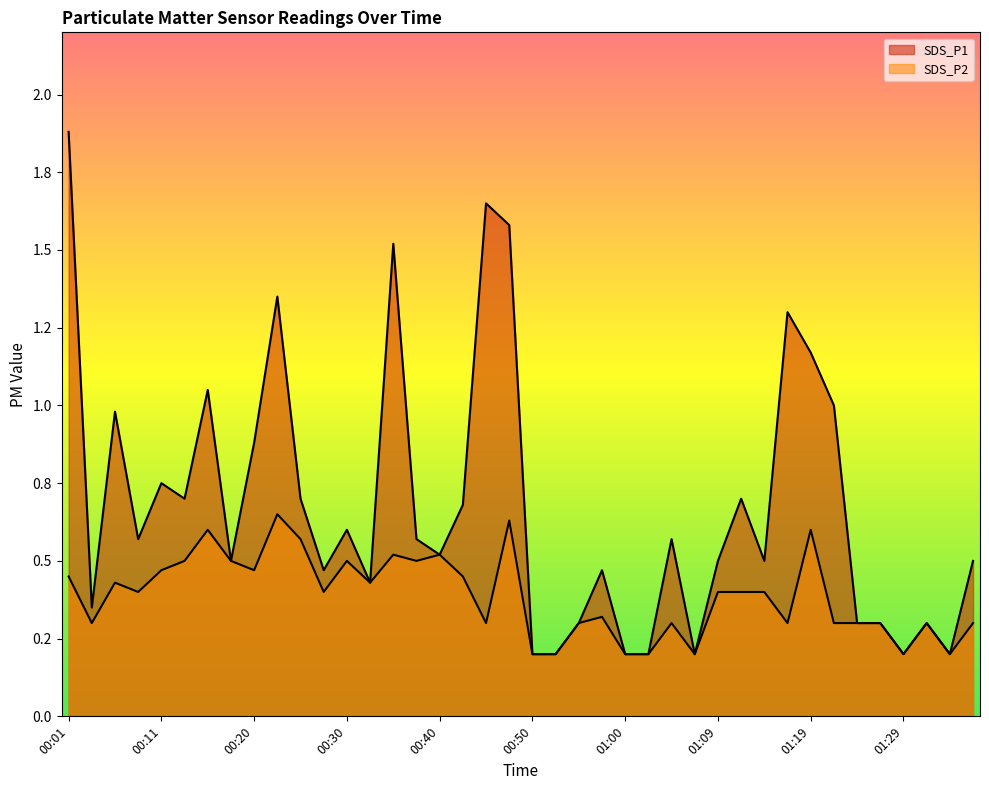

Is the value of SDS_P1 at 01:09 greater than the value of SDS_P2 at 00:57?

Yes